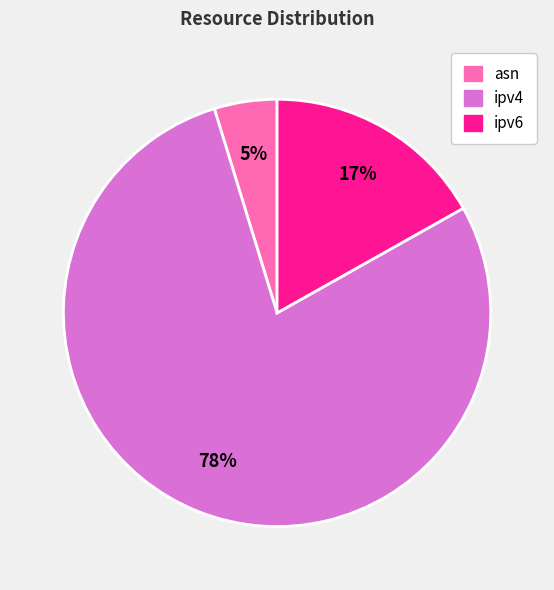

Is the sum of ipv6 and ipv4 greater than half?

Yes